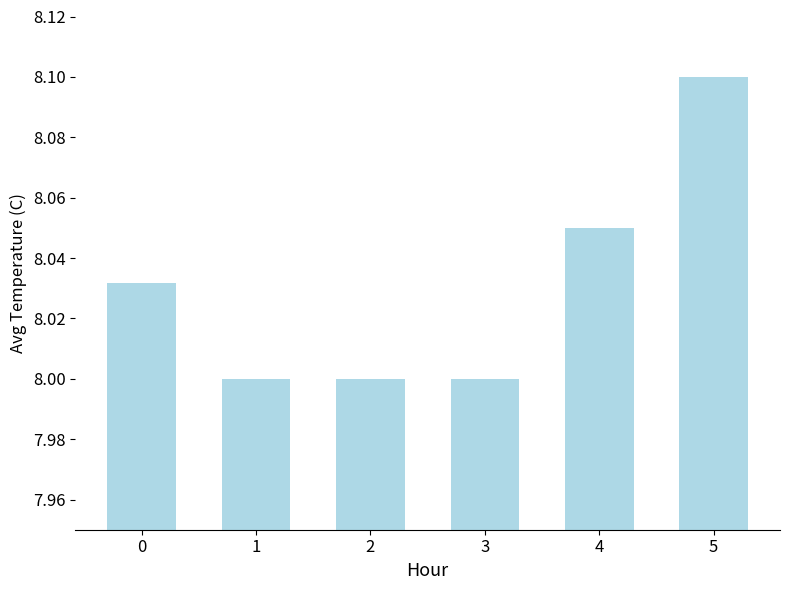

Which has a higher value, 1 or 5?

5